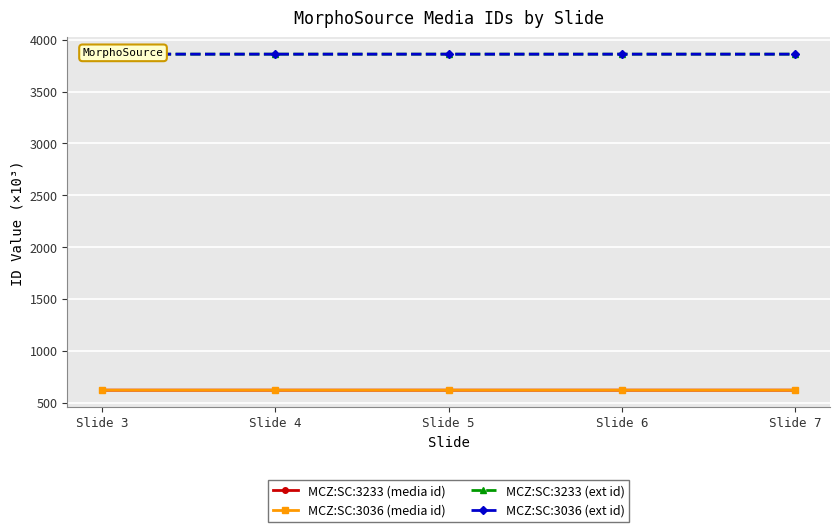

List the series in order of their peak value, lowest first.

MCZ:SC:3036 (media id), MCZ:SC:3233 (media id), MCZ:SC:3233 (ext id), MCZ:SC:3036 (ext id)